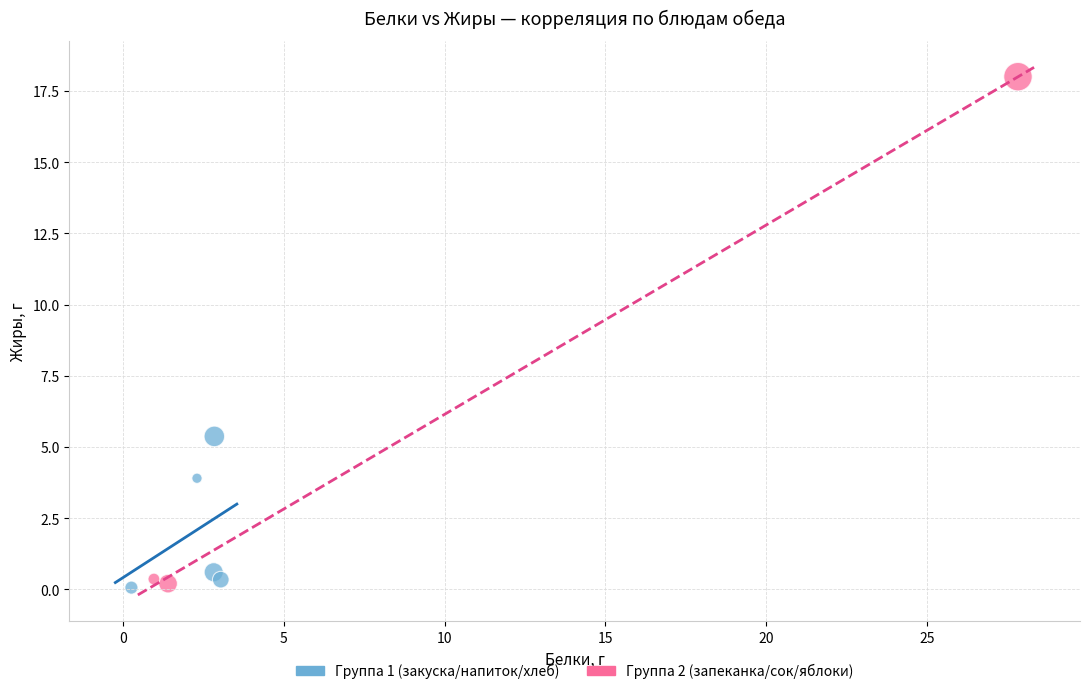

Which series reaches the maximum Y coordinate?

Группа 2 (запеканка/сок/яблоки)